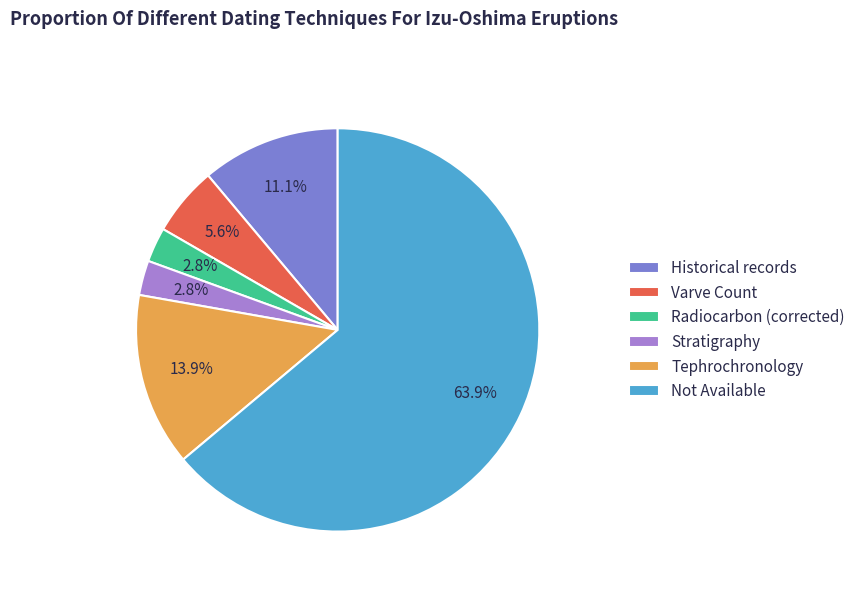

What is the largest slice in the pie chart?

Not Available